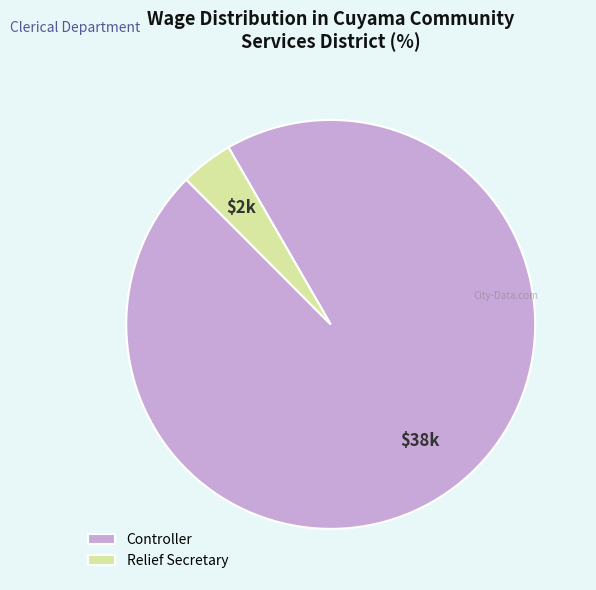

Which slice is the smallest?

Relief Secretary